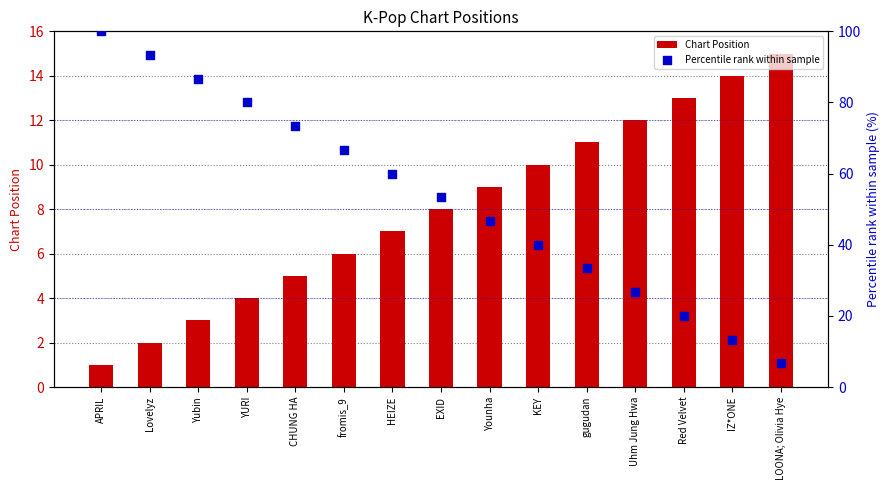

What are all the series names shown in the legend?

Chart Position, Percentile rank within sample